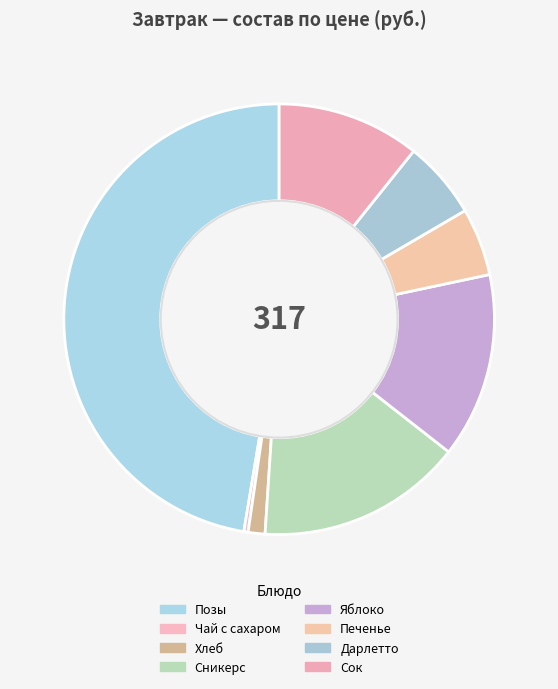

How many slices are in this pie chart?

8